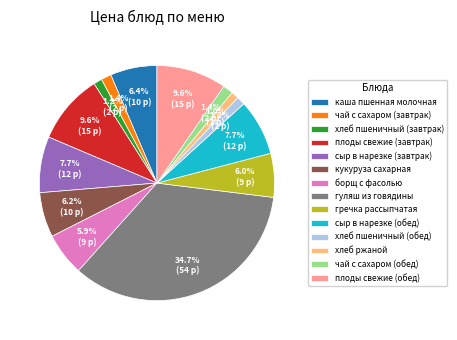

What is the largest slice in the pie chart?

гуляш из говядины